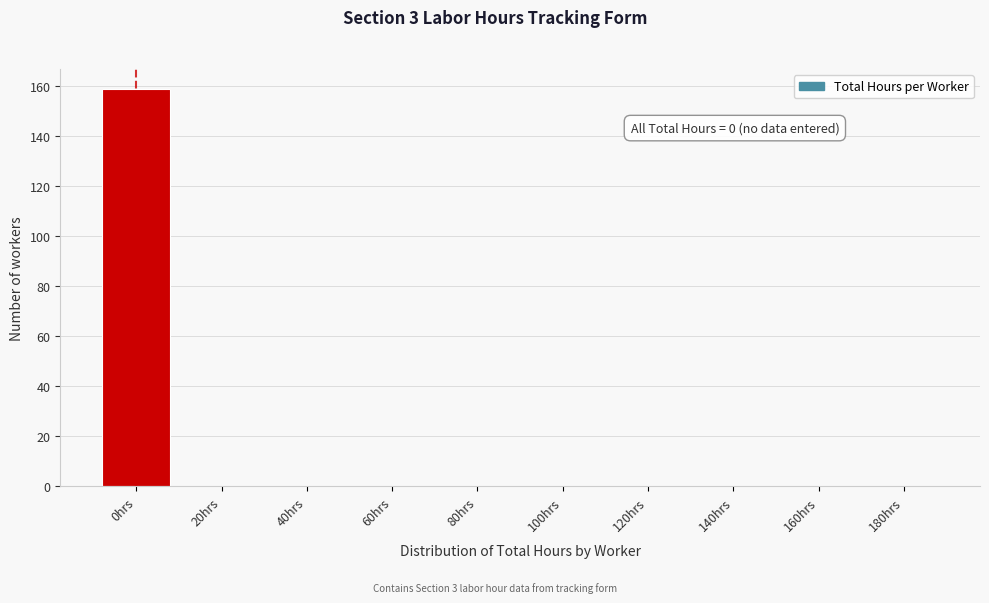

Reading right to left, list all the values displayed in this chart.

180hrs=0	160hrs=0	140hrs=0	120hrs=0	100hrs=0	80hrs=0	60hrs=0	40hrs=0	20hrs=0	0hrs=159